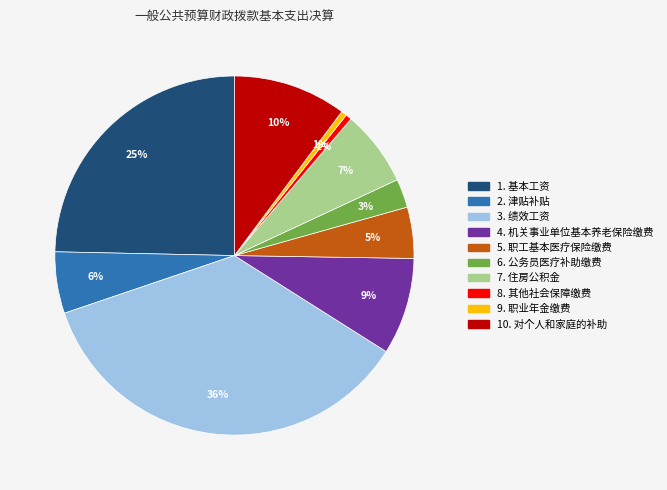

To the nearest percent, what is the average slice percentage?

10%